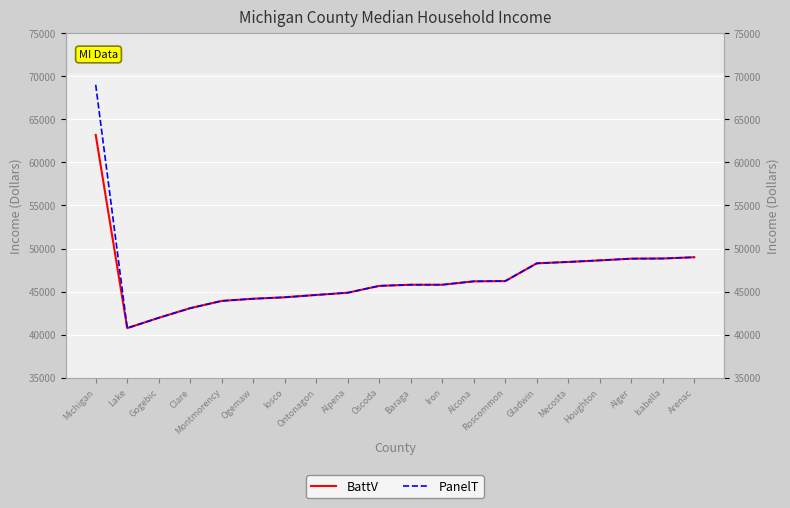

Read the BattV value at Isabella.

48840